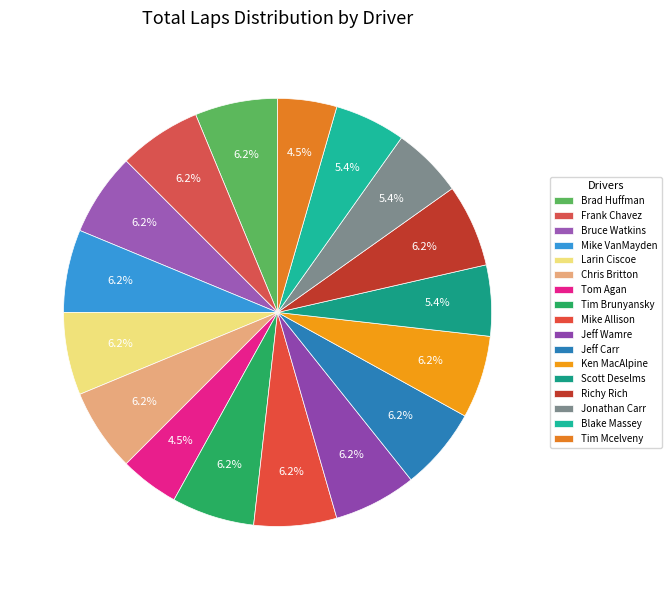

Is it true that Brad Huffman is 19% of the pie?

False